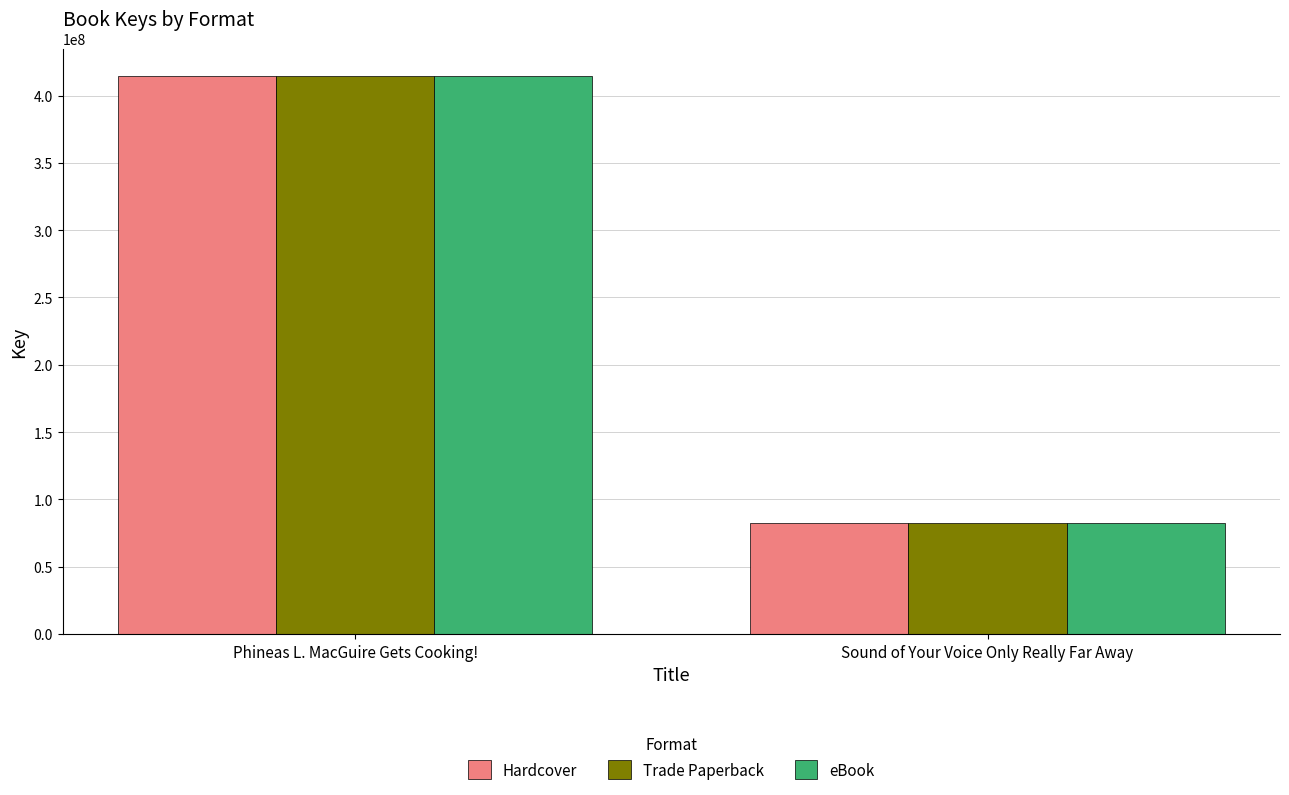

List the labels in order of Trade Paperback value, largest first.

Phineas L. MacGuire Gets Cooking!, Sound of Your Voice Only Really Far Away